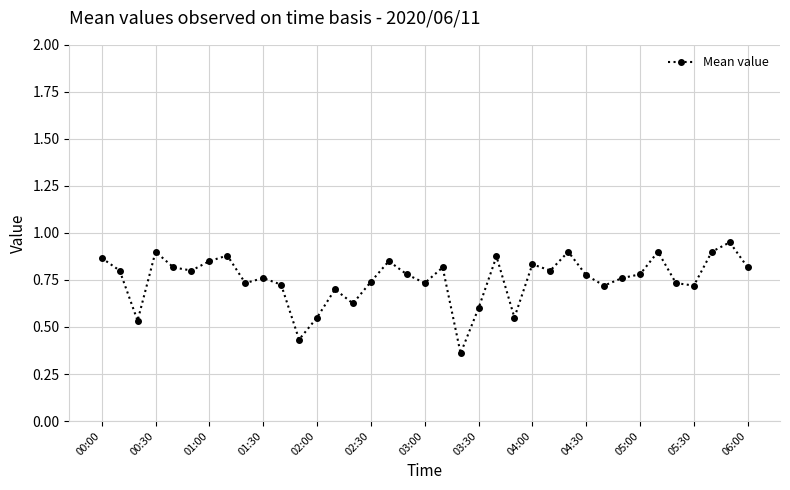

True or false: the data has more than 2 interior local peaks.

True